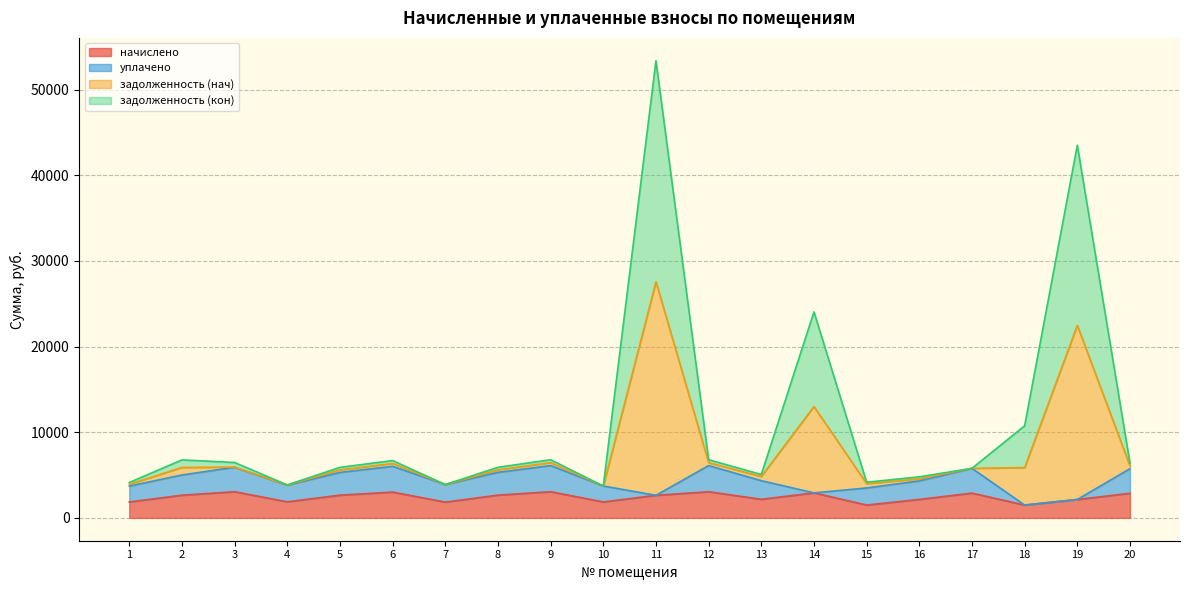

At which category is the sum across all series the highest?

11